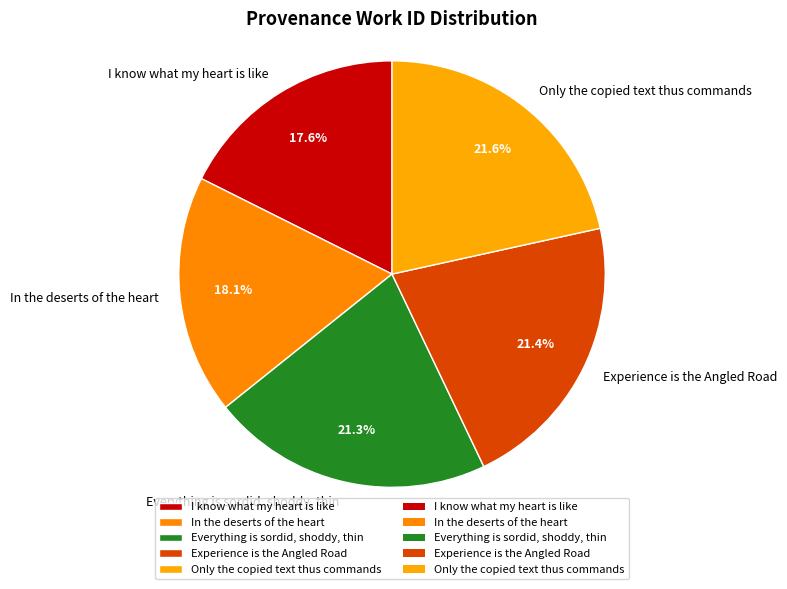

Count the number of slices in the pie.

5